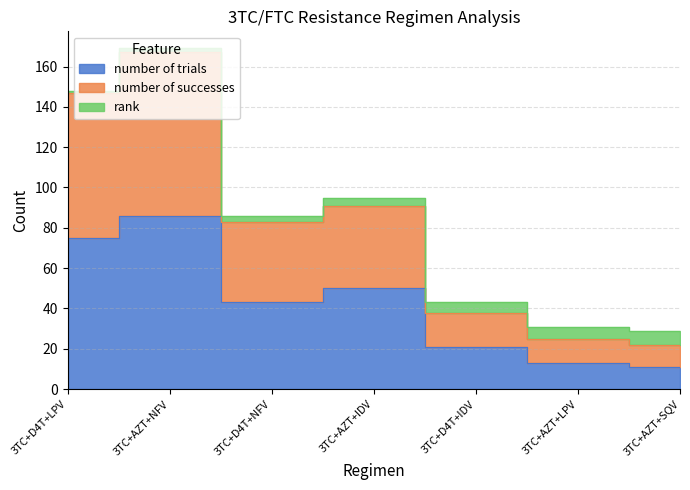

At how many categories does at least one series exceed 108?

2